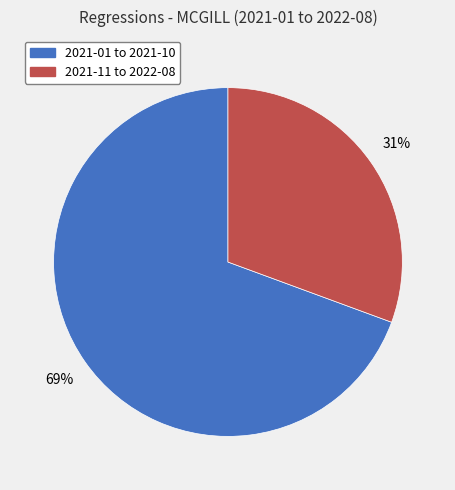

To the nearest percent, what is the average slice percentage?

50%